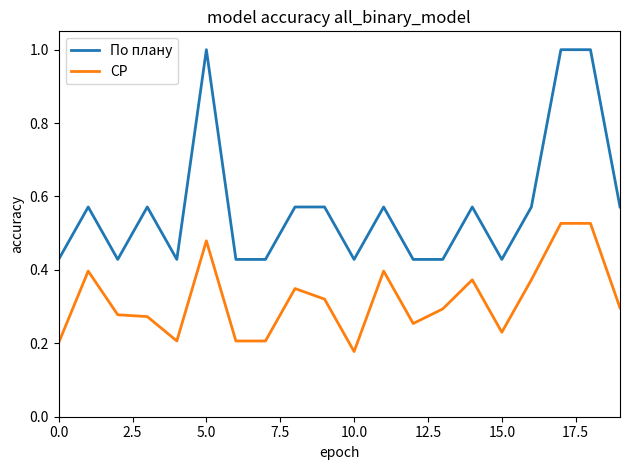

True or false: По плану and СР cross at least once.

False